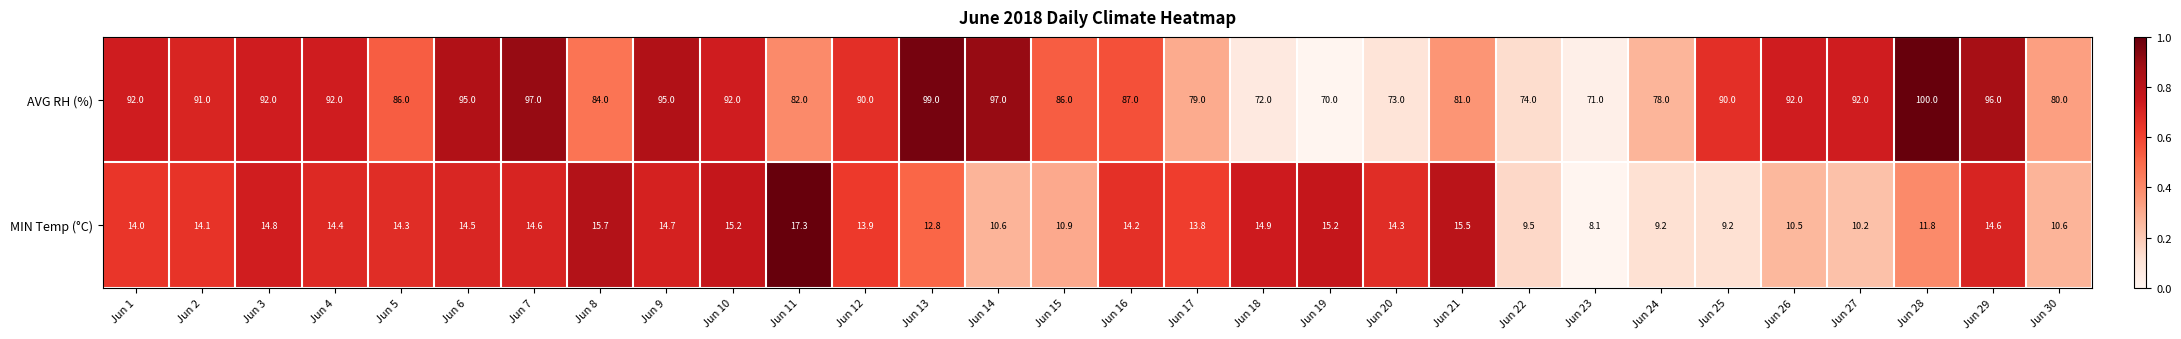

Rank the series at Jun 21 from highest to lowest value.

AVG RH (%), MIN Temp (°C)